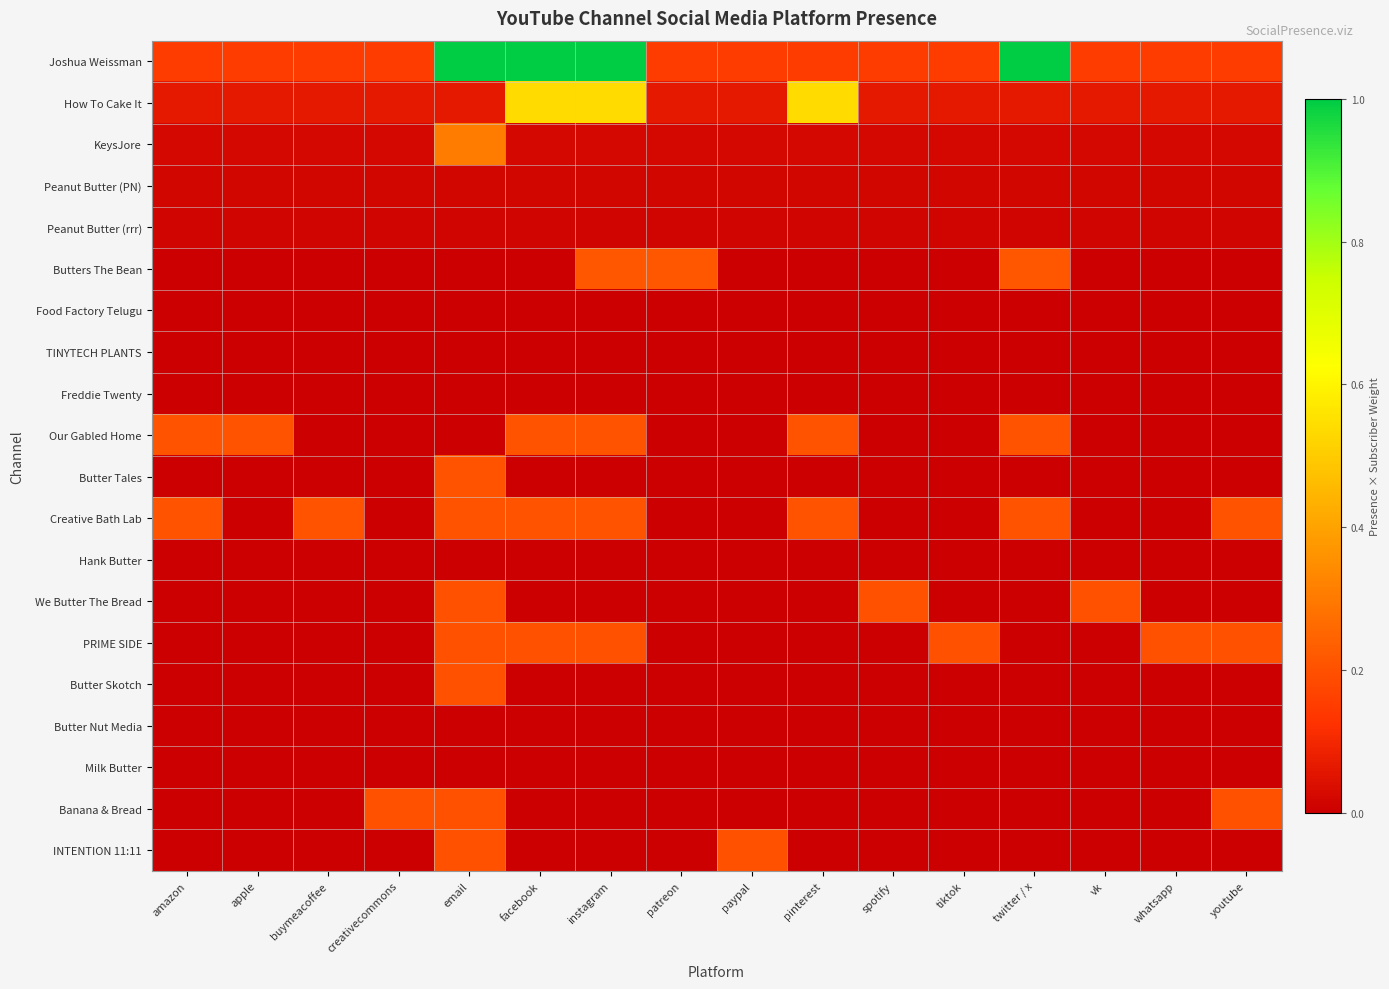

What is the spread (max minus min) of values at creativecommons?

0.2